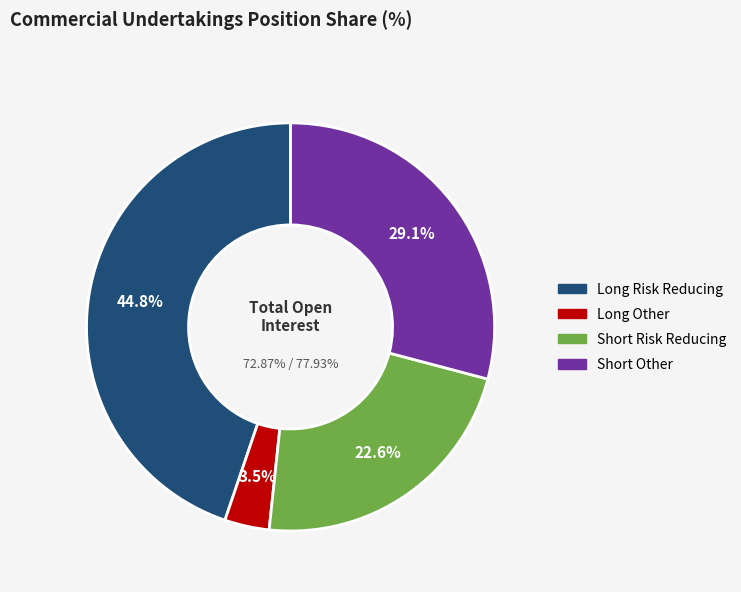

What is the ratio of the value at Short Other to the value at Short Risk Reducing?

1.3